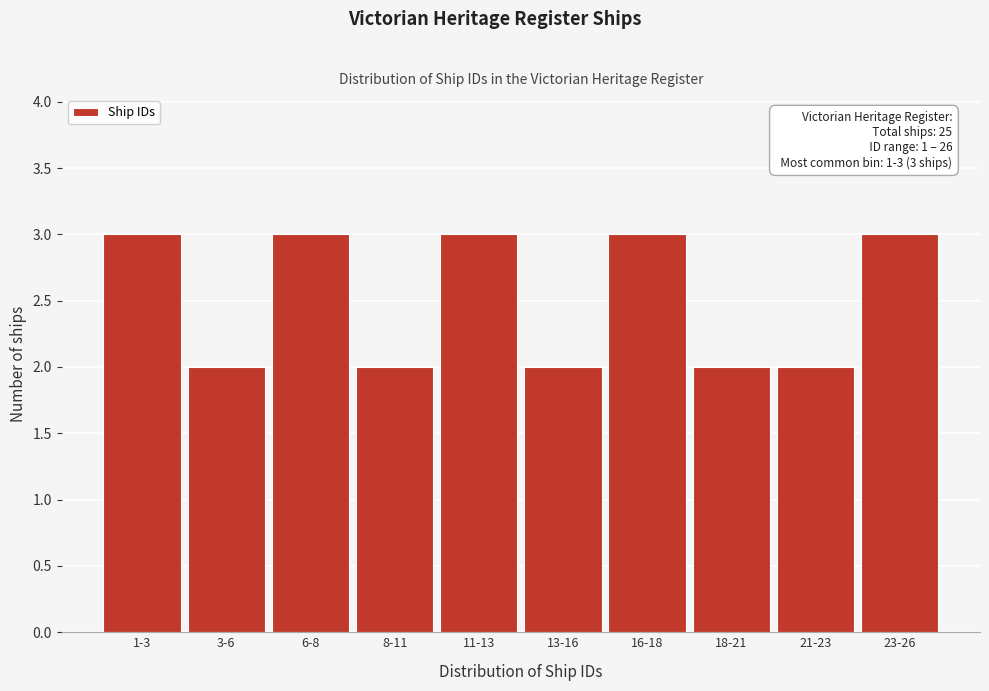

Reading left to right, transcribe all the data shown in this chart.

3	2	3	2	3	2	3	2	2	3